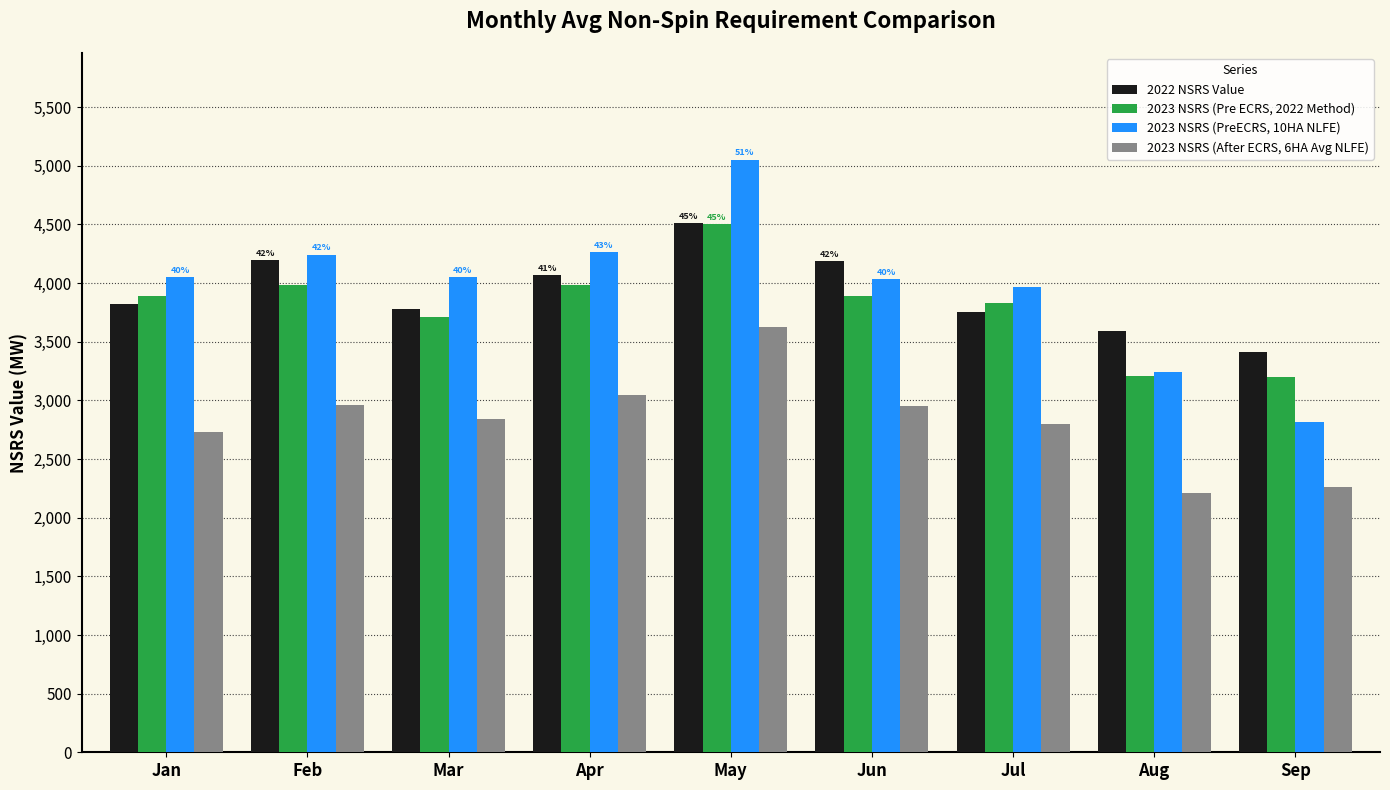

At which label does 2023 NSRS (Pre ECRS, 2022 Method) first exceed 3891?

Jan